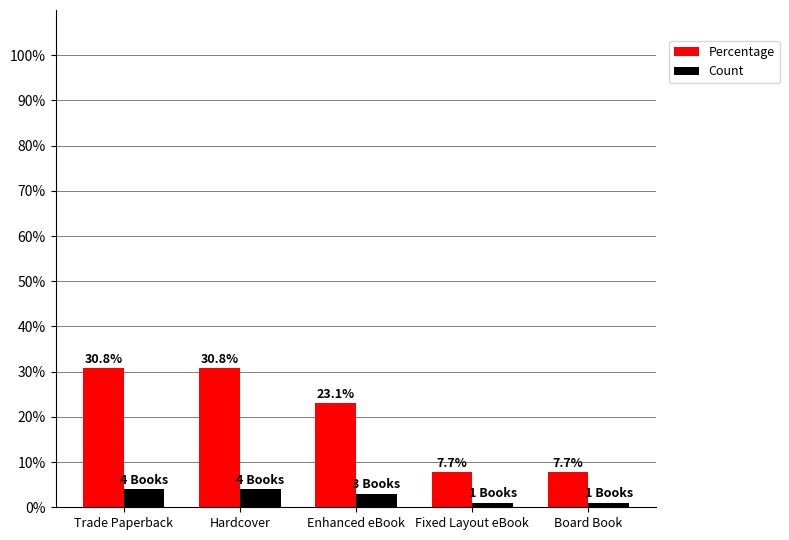

Count the Count values in the range 1 to 4.

5